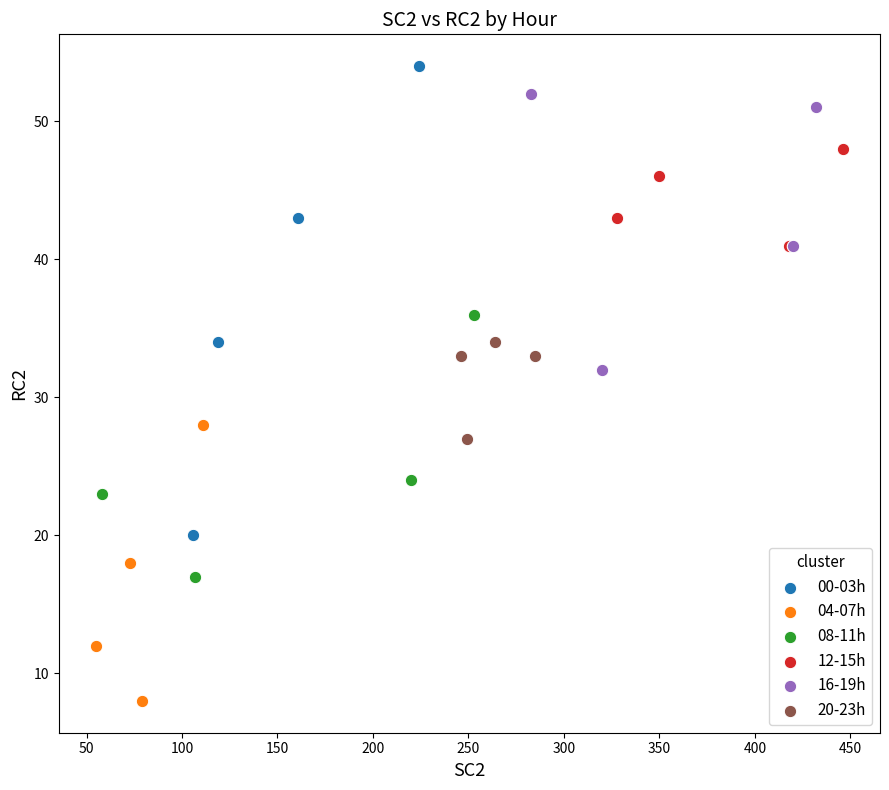

Which series has the widest spread of Y values?

00-03h